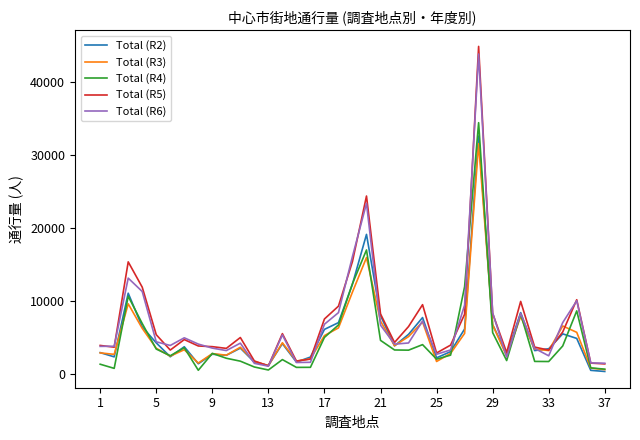

Which series has the largest range (max minus min)?

Total (R5)